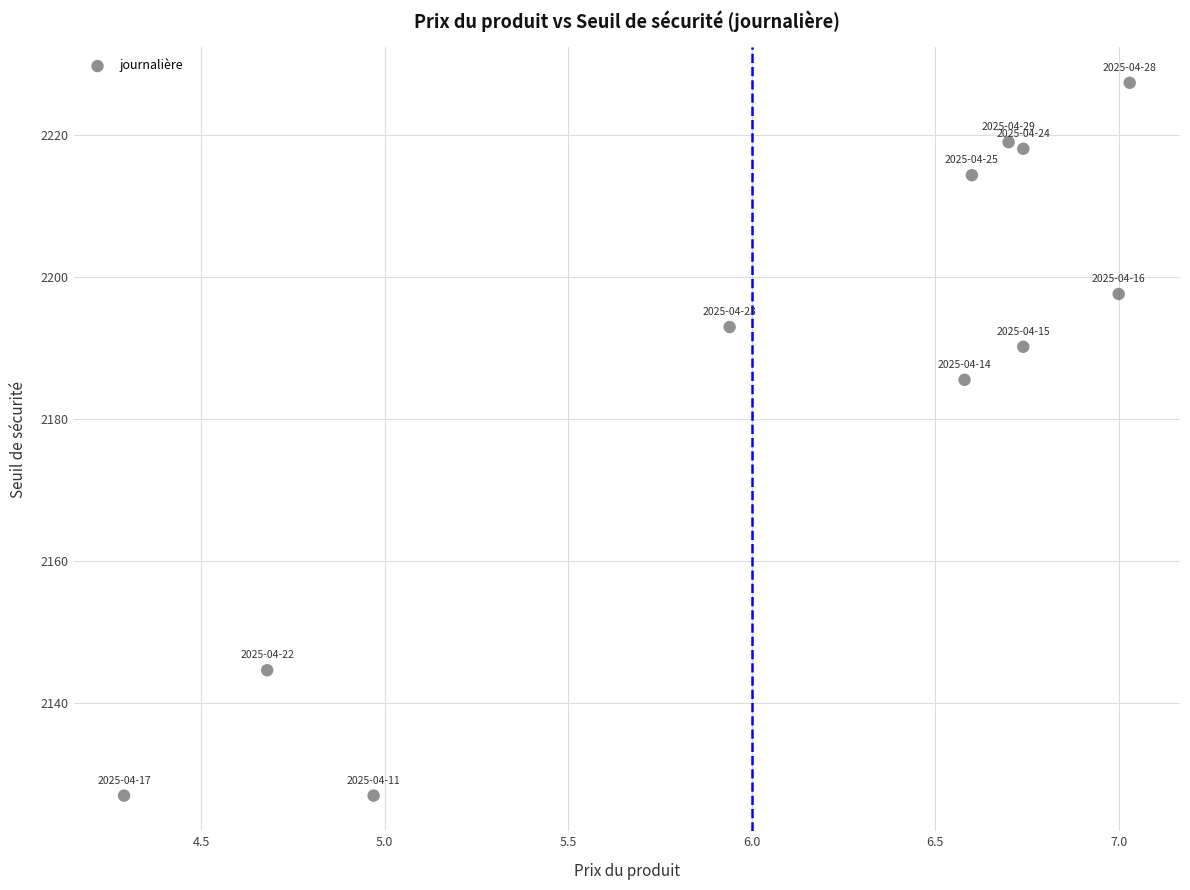

What Y value in the scatter plot is closest to 2177?

2185.5